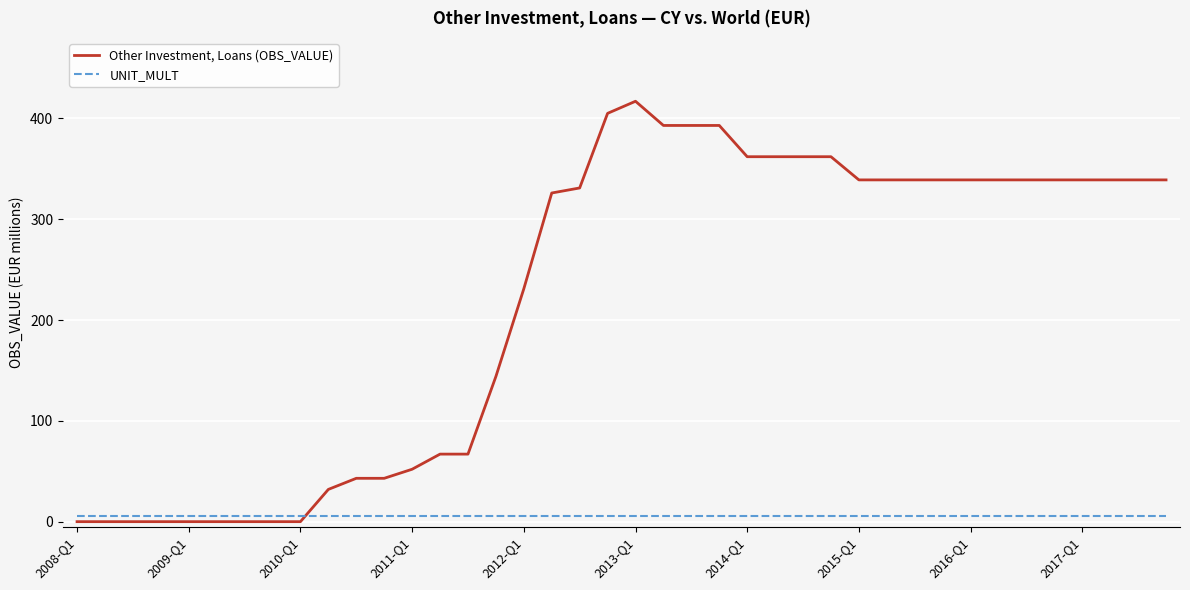

After their last crossing, which series has the higher values: UNIT_MULT or Other Investment, Loans (OBS_VALUE)?

Other Investment, Loans (OBS_VALUE)